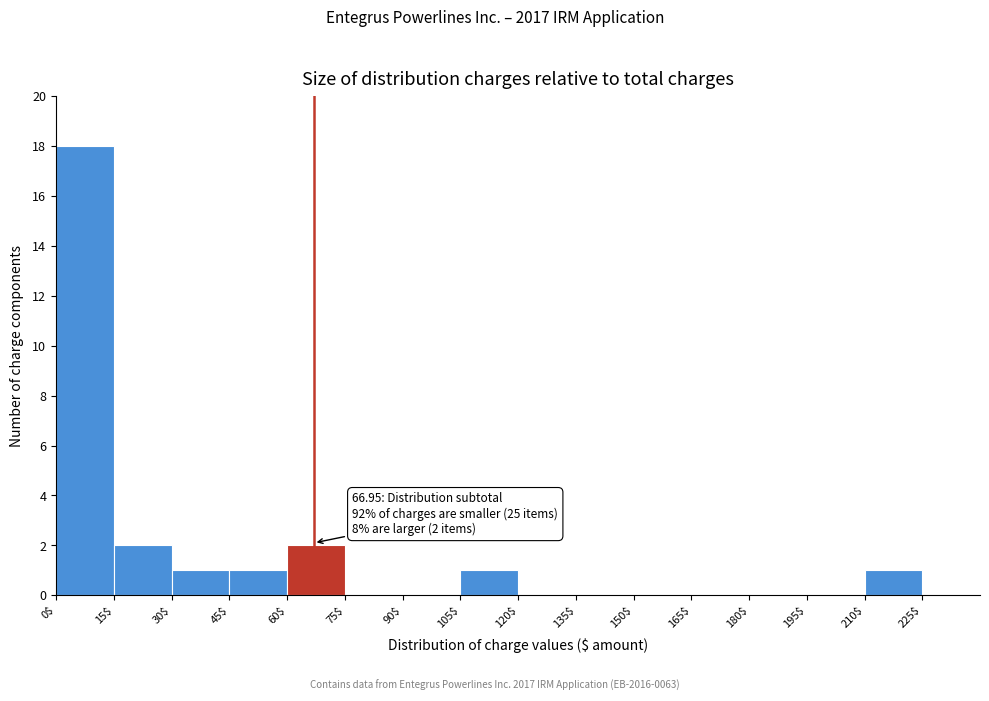

Over which range of the x-axis is the bar tallest?

0 to 15